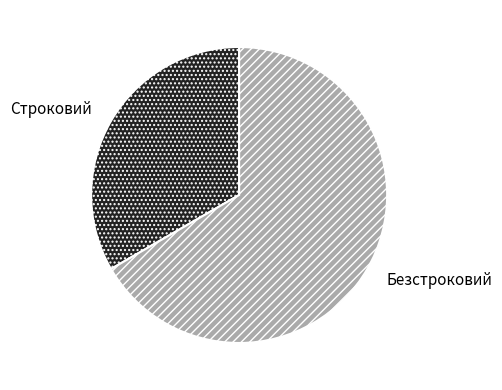

Is it true that Строковий is 25% of the pie?

False